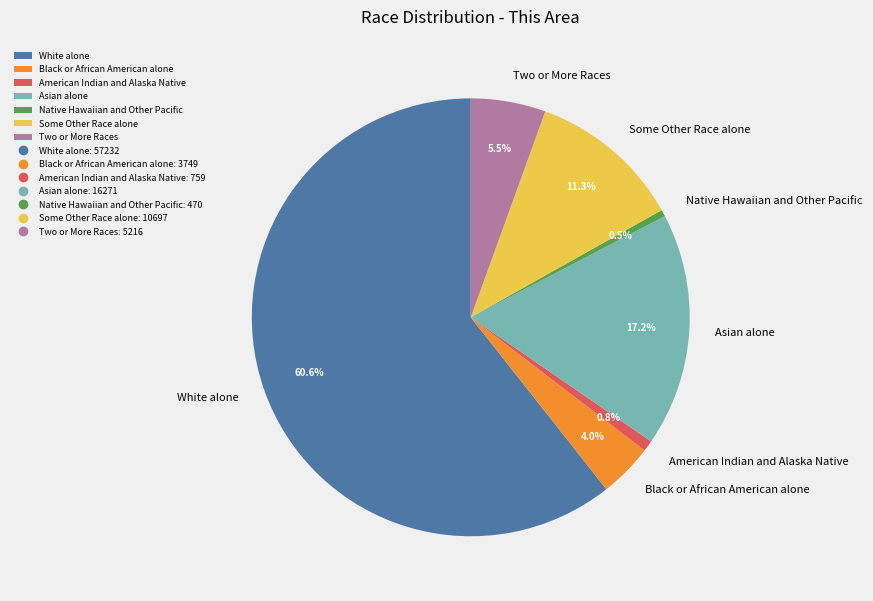

To the nearest percent, what is the difference between the White alone and Asian alone slice percentages?

43%